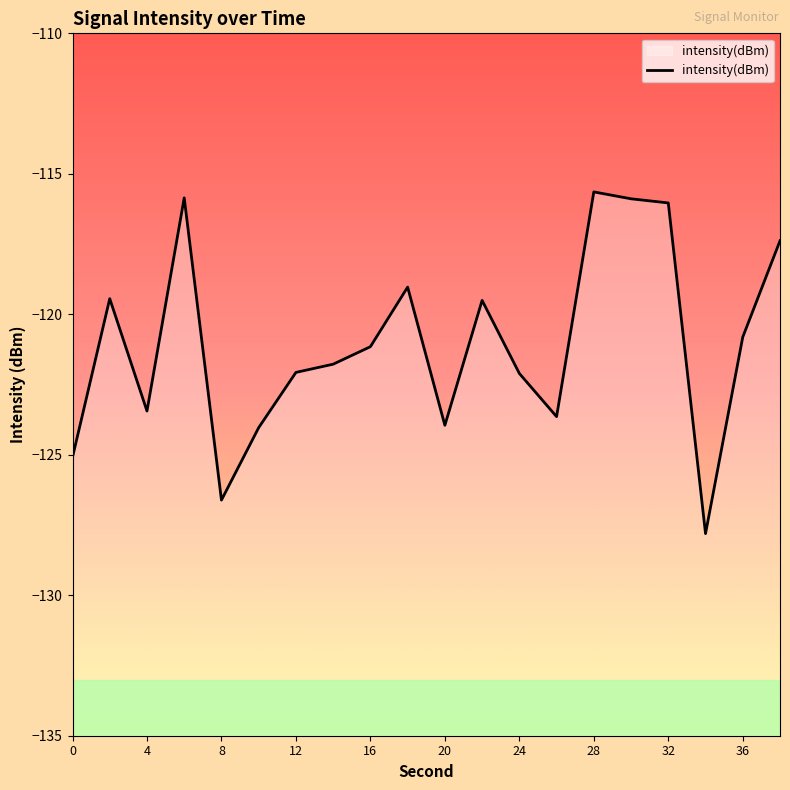

What is the change in value from 24 to 28?

+6.5